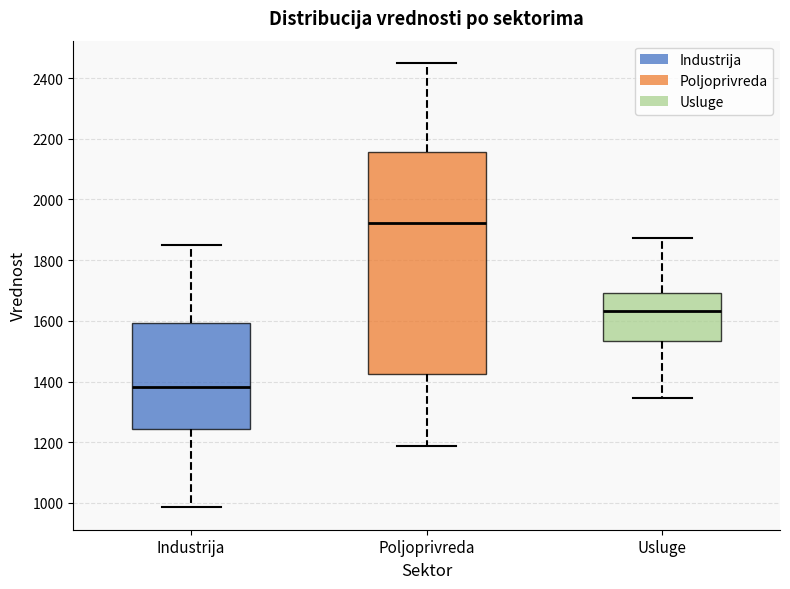

Which box's median line is the highest?

Poljoprivreda